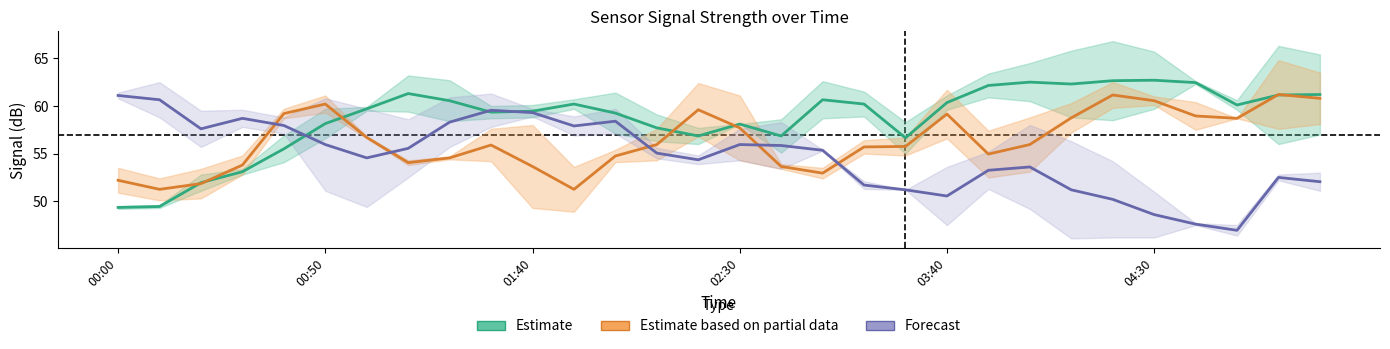

What are all the series names shown in the legend?

Estimate, Estimate based on partial data, Forecast